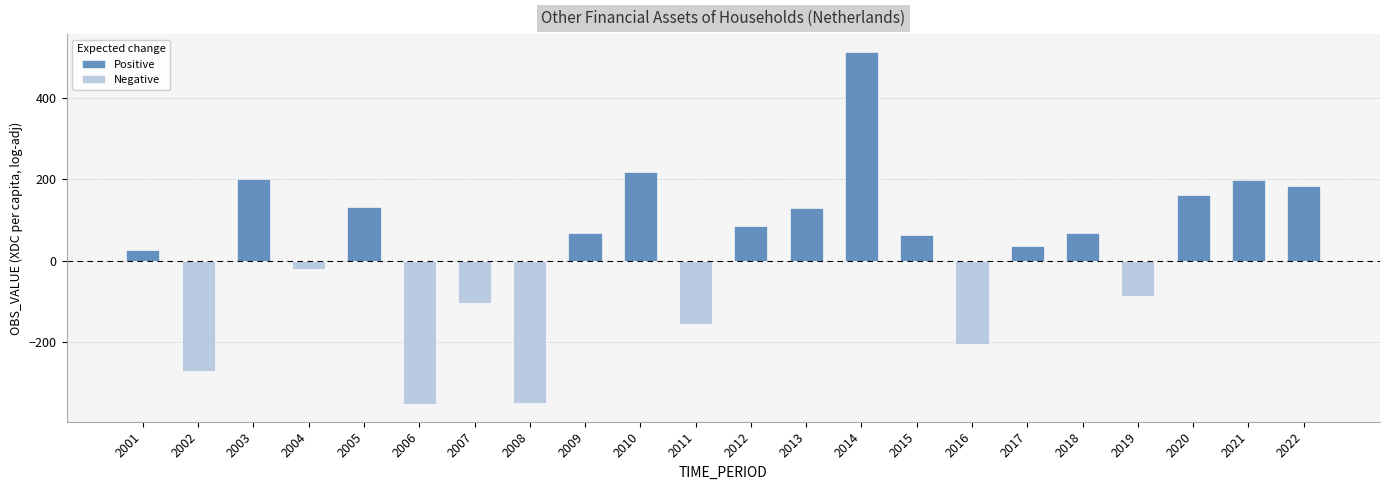

Which series changed the most between 2009 and 2015?

Positive